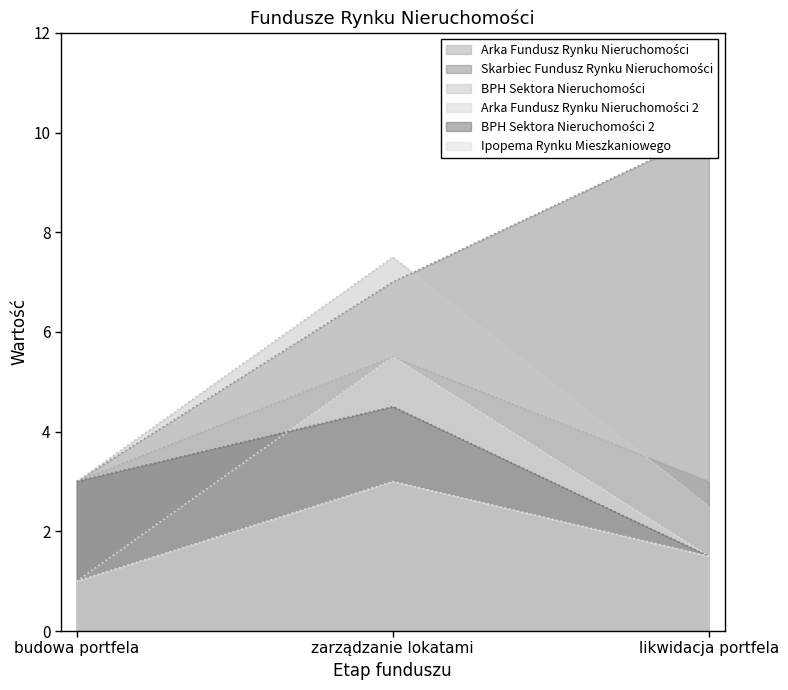

At which category is the sum across all series the highest?

zarządzanie lokatami